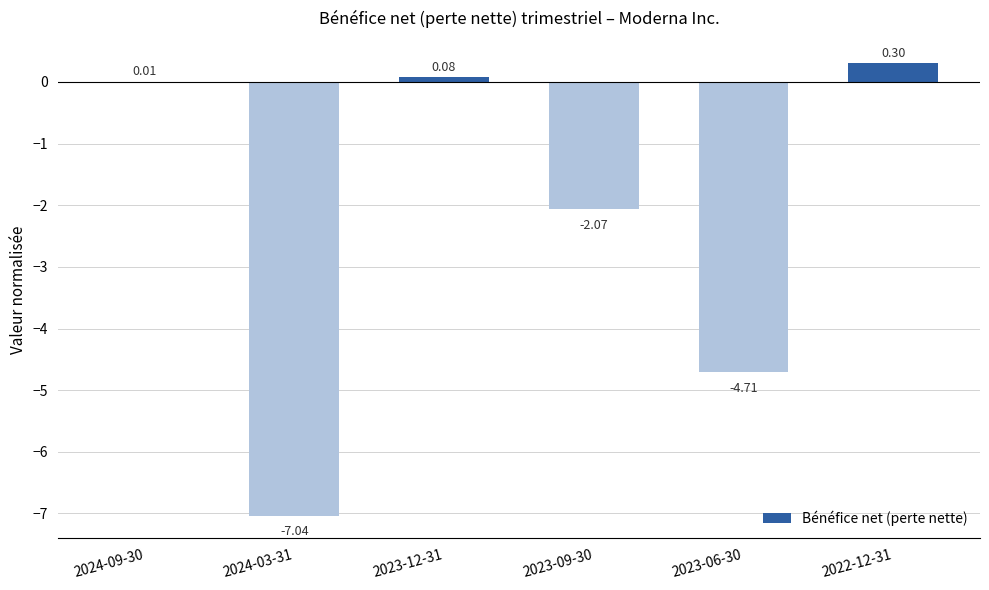

What is the sum of the values at 2023-06-30 and 2023-12-31?

-4.6